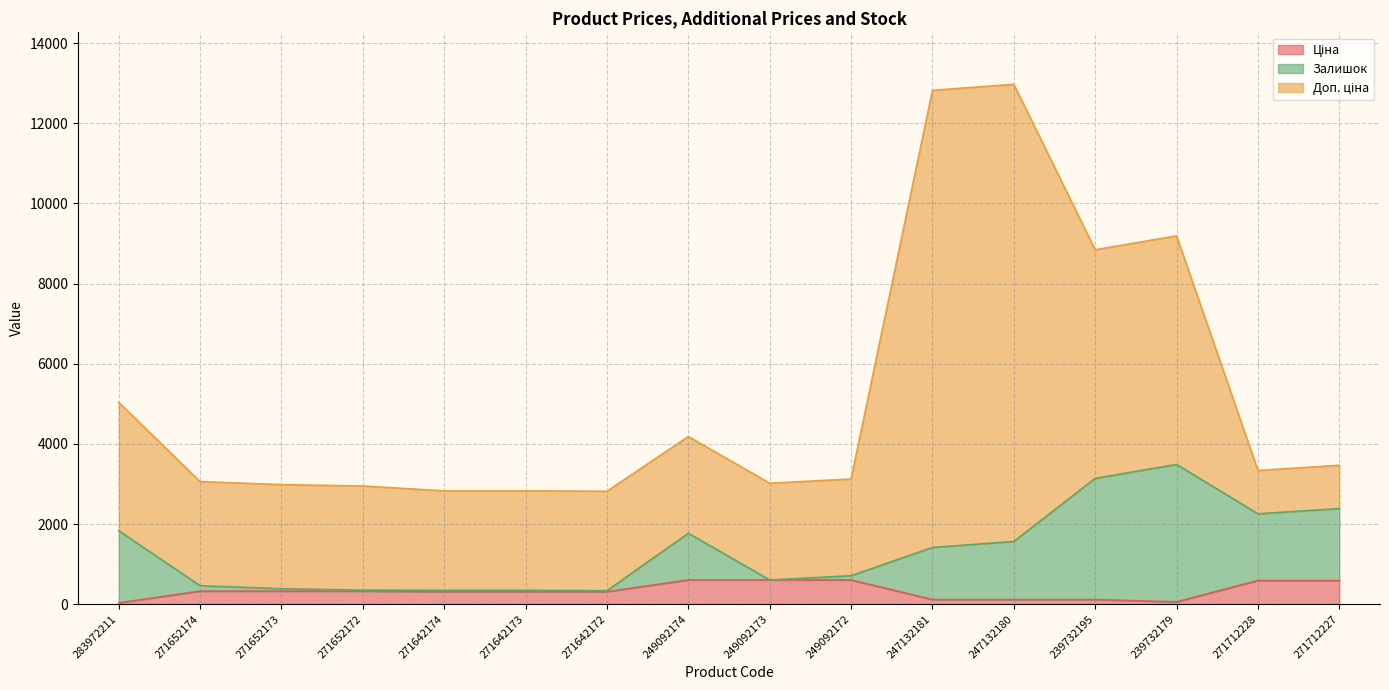

Does the chart display data point markers on the line(s)?

No